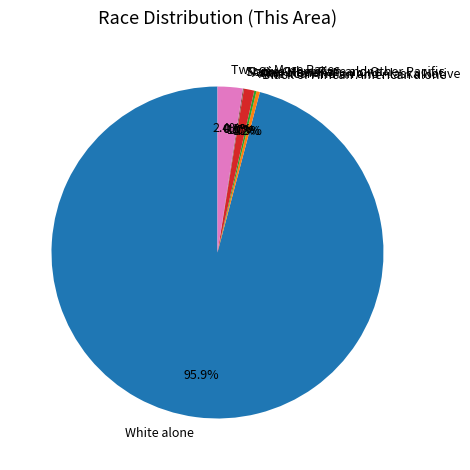

Count the number of slices in the pie.

7